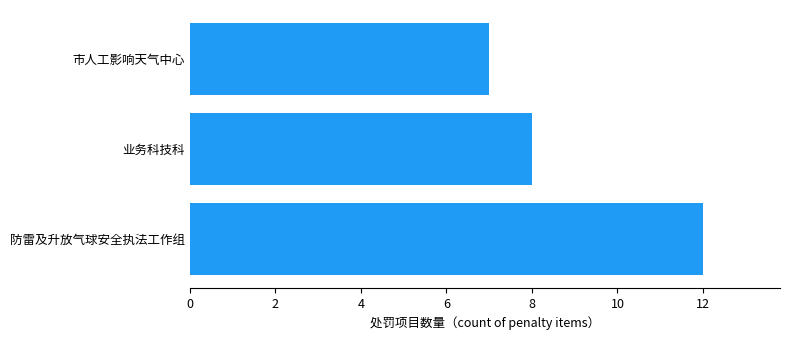

What is the difference between the maximum and second lowest values?

4